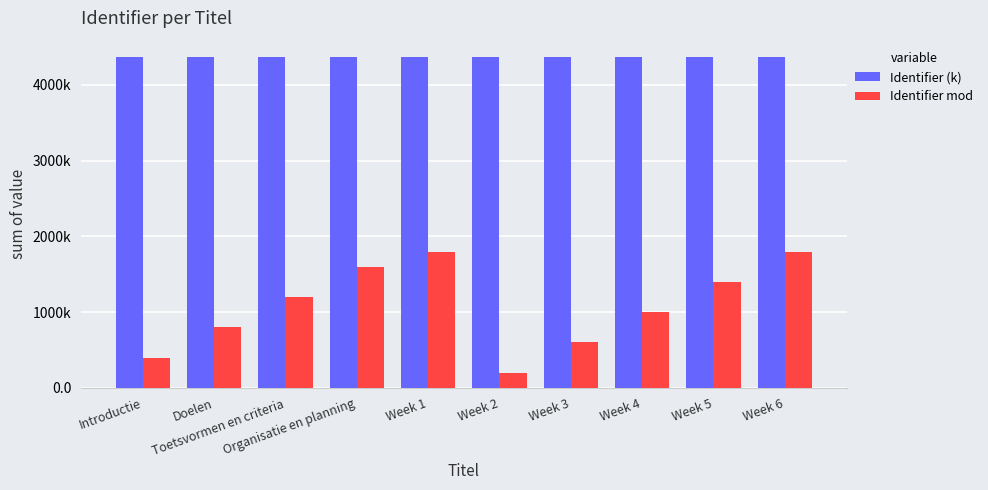

What position from the left is Week 1?

5